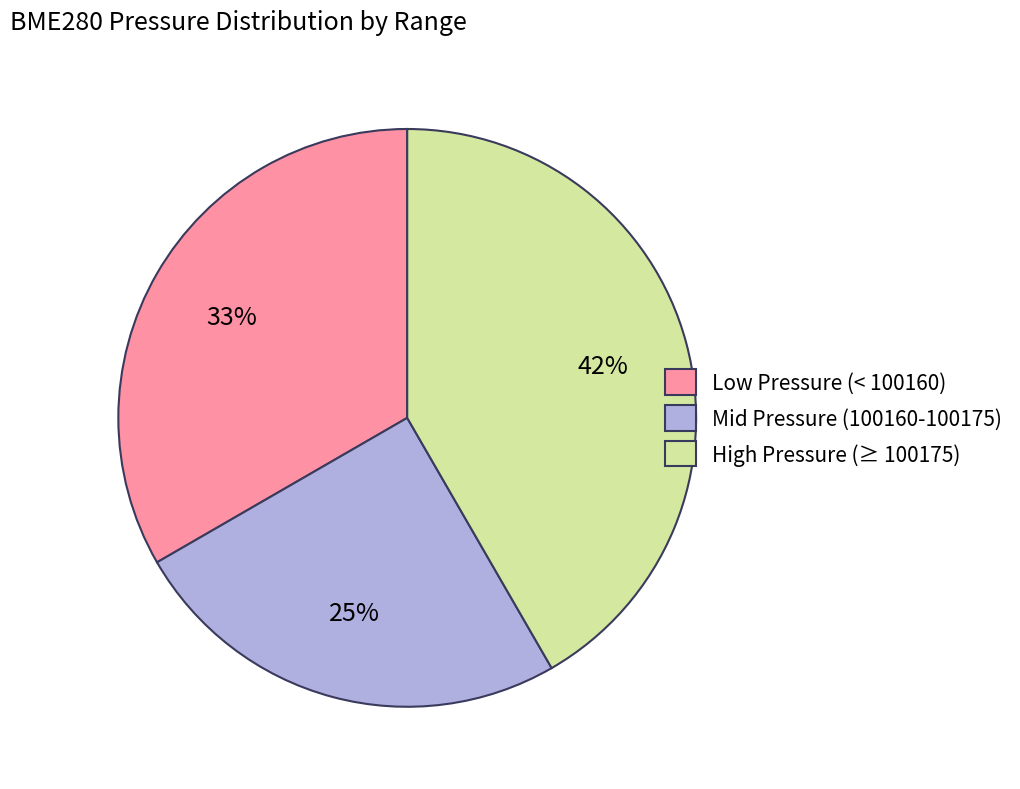

What is the smallest slice in the pie chart?

Mid Pressure (100160-100175)